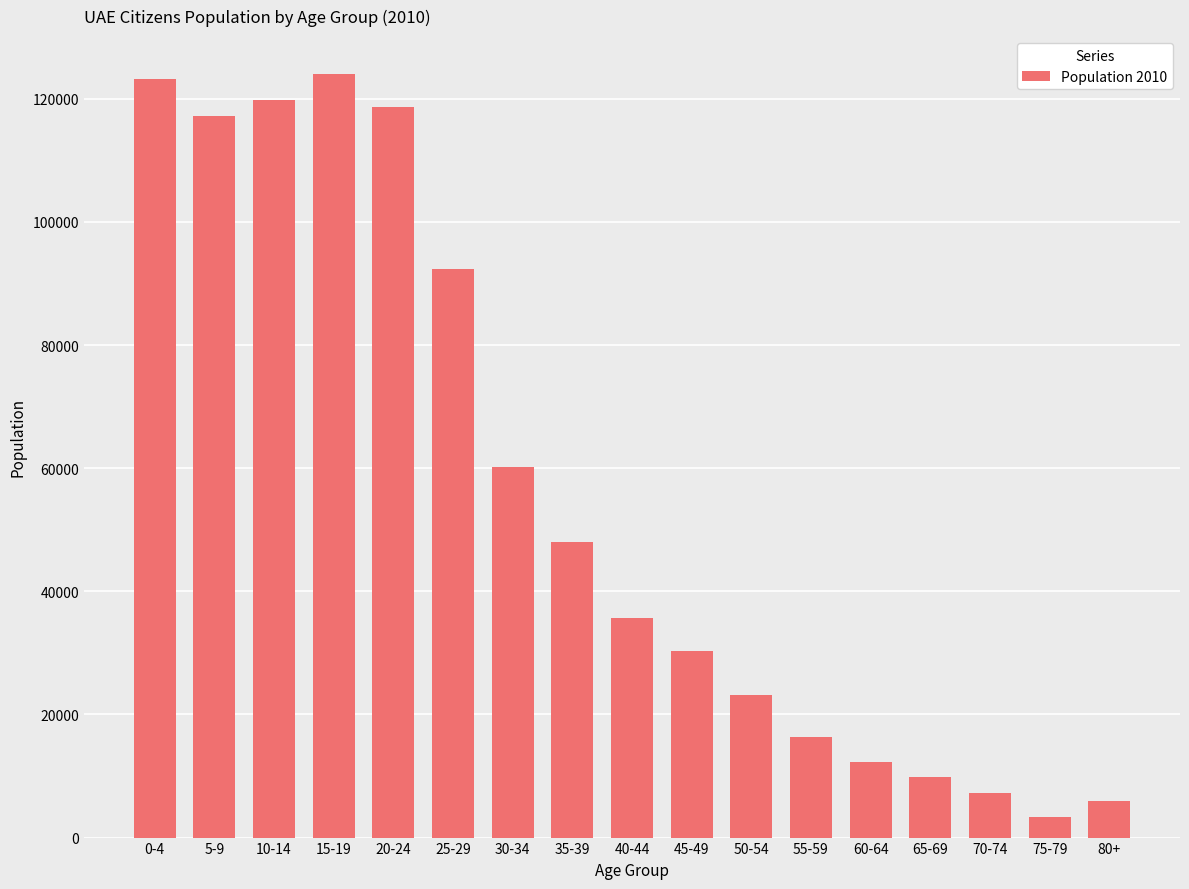

Between 50-54 and 35-39, which is larger?

35-39